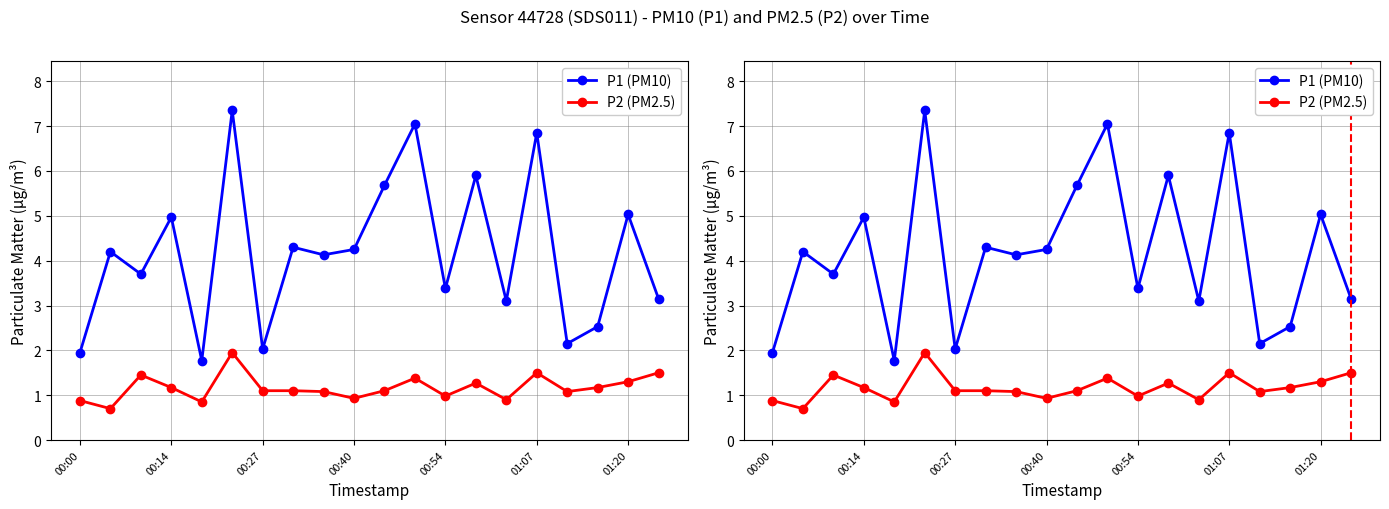

True or false: P1 (PM10) and P2 (PM2.5) intersect in this chart.

False